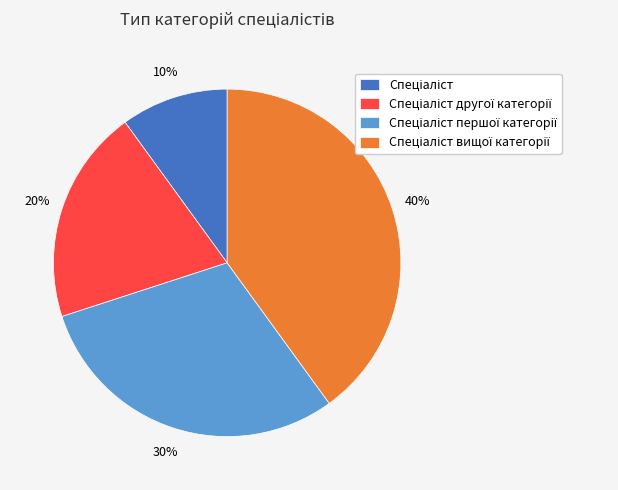

To the nearest percent, what is the difference between the largest and smallest slice percentages?

30%